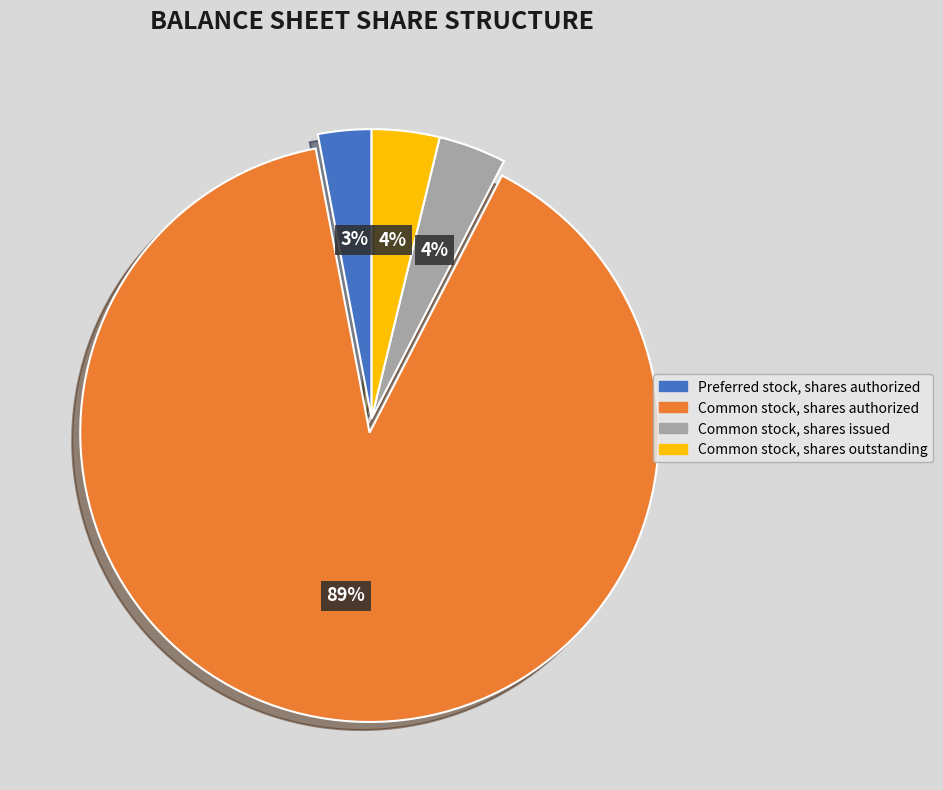

To the nearest percent, what is the difference between the Preferred stock, shares authorized and Common stock, shares issued slice percentages?

1%